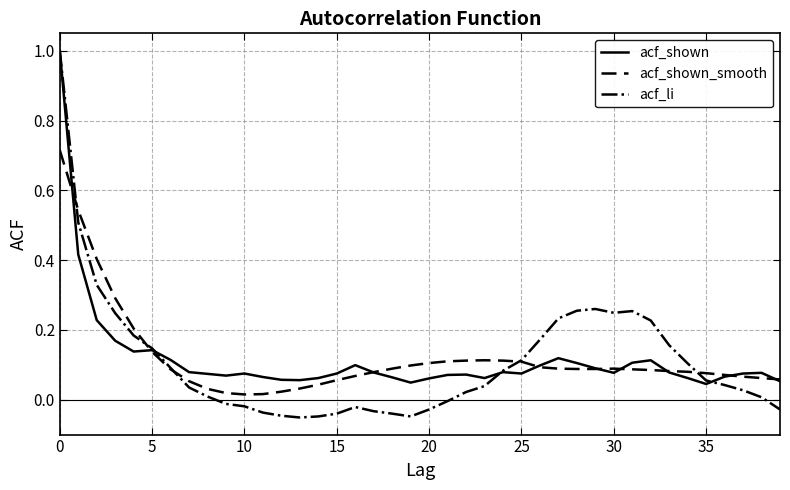

What is the greatest value displayed?

1.0